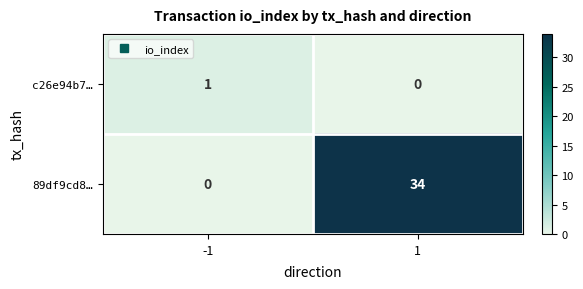

Reading left to right, what are all the values shown in this chart?

c26e94b7…: -1=1	1=0
89df9cd8…: -1=0	1=34